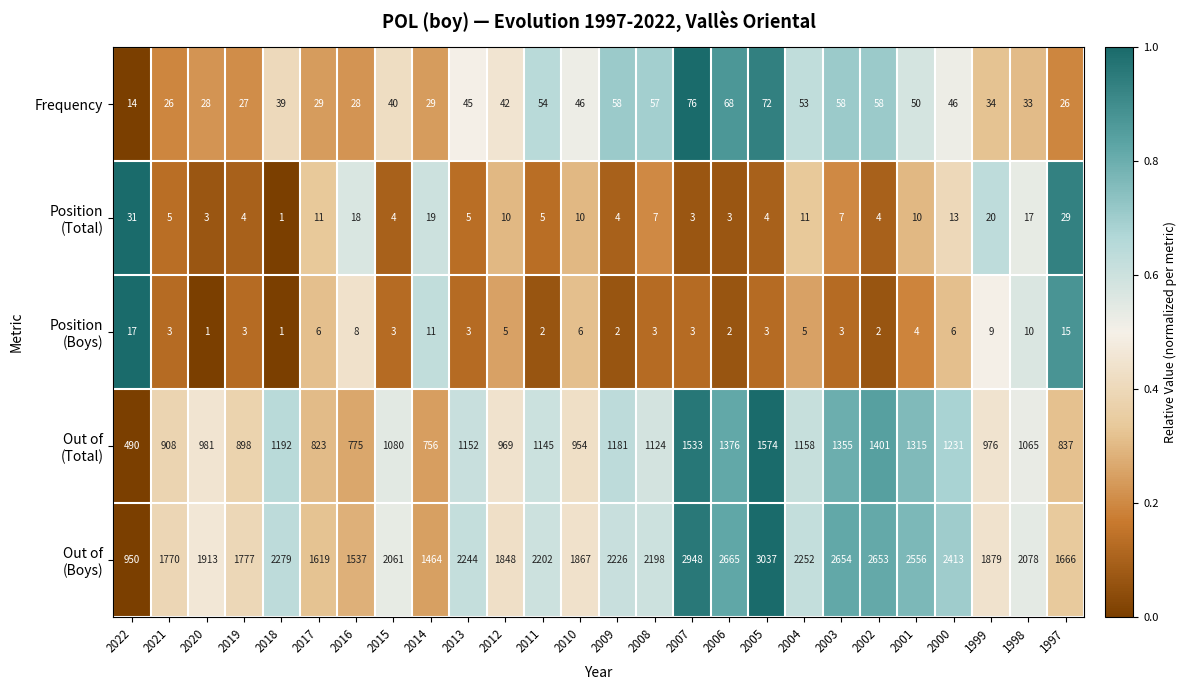

What is the spread (max minus min) of values at 2012?

1843